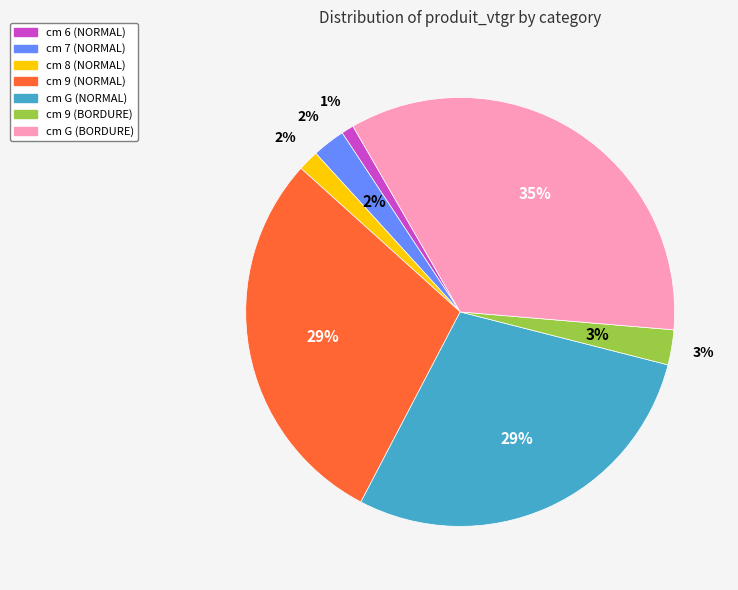

To the nearest percent, what is the average slice percentage?

14%